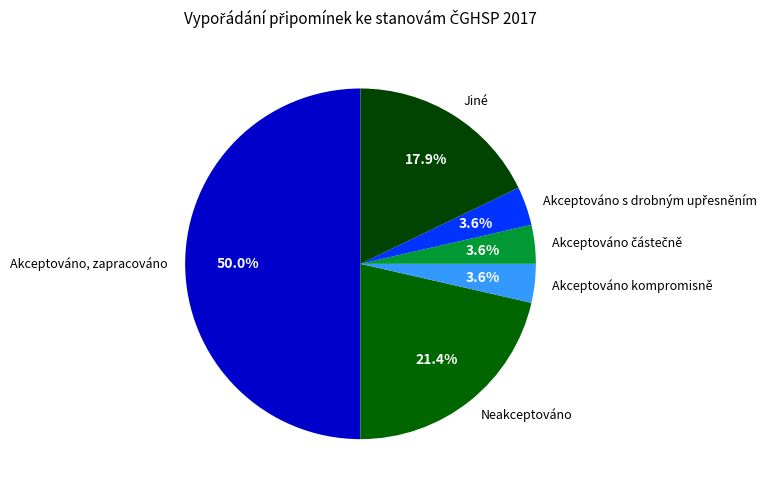

How many slices are in this pie chart?

6